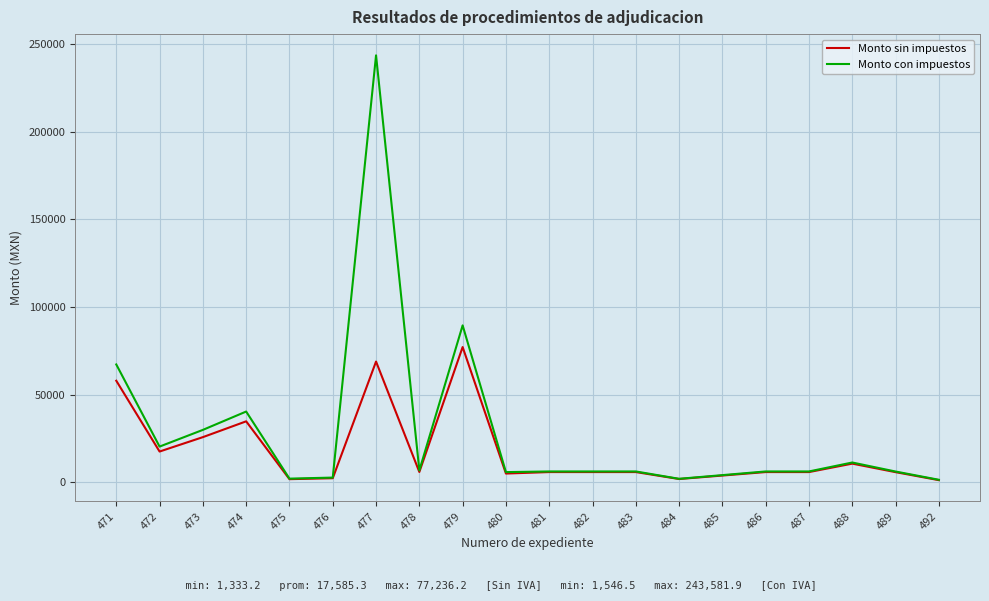

The Monto con impuestos series shows 243581.9 at 477. True or false?

True